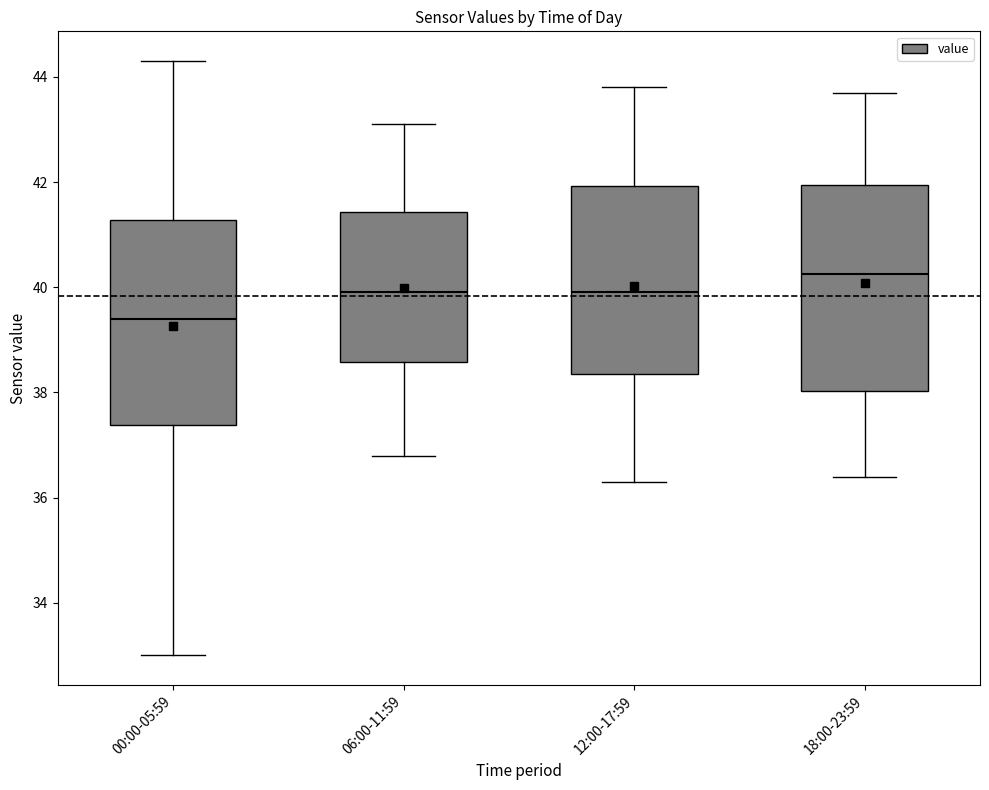

Where is the lower edge of the box for 00:00-05:59 on the y-axis? The values are not printed on the chart, so give them approximately, as read against the axis.

37.4